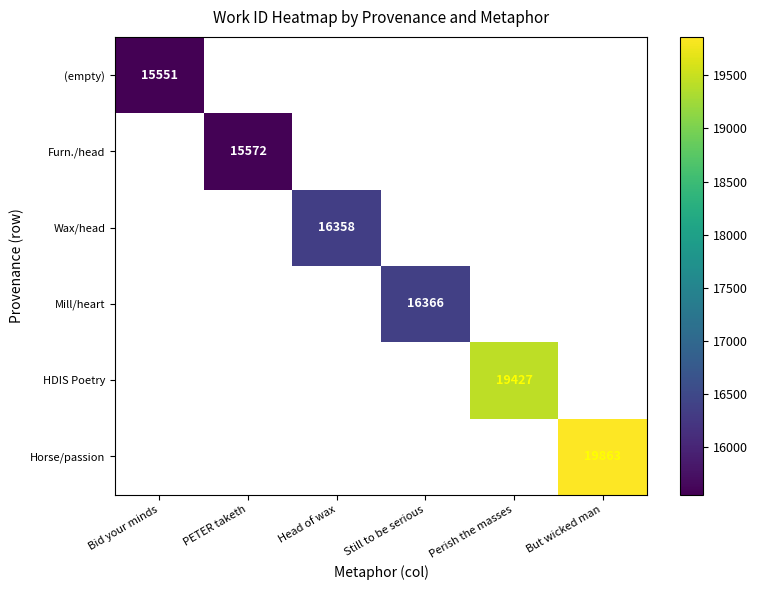

Which has a higher value, Head of wax or Perish the masses?

Perish the masses